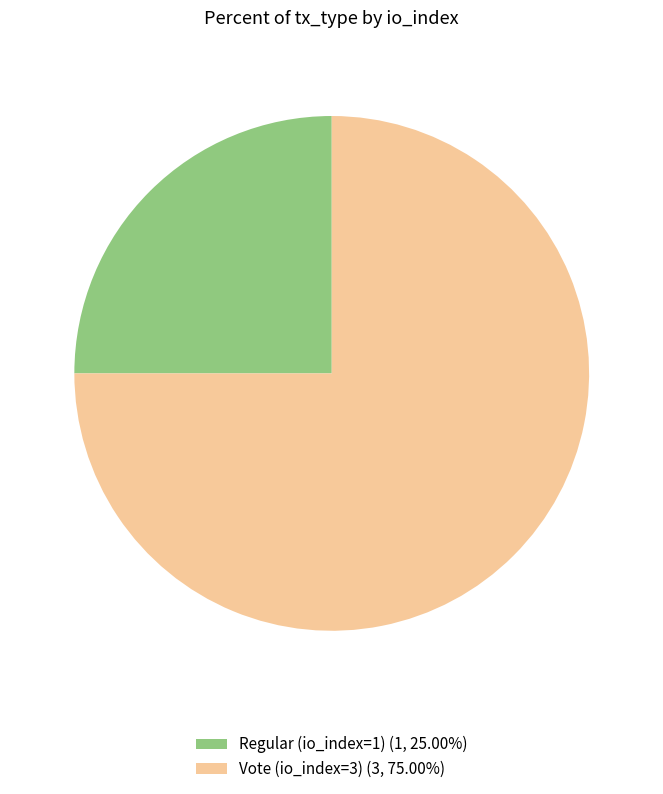

What is the largest slice in the pie chart?

Vote (io_index=3)